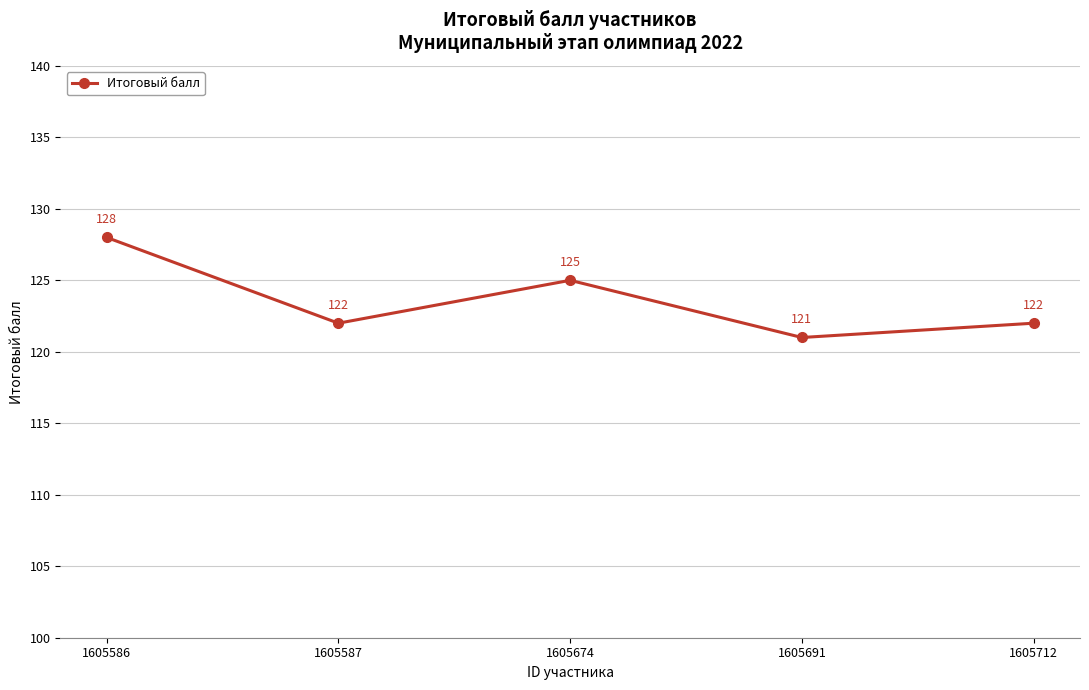

What is the sum of all values?

618